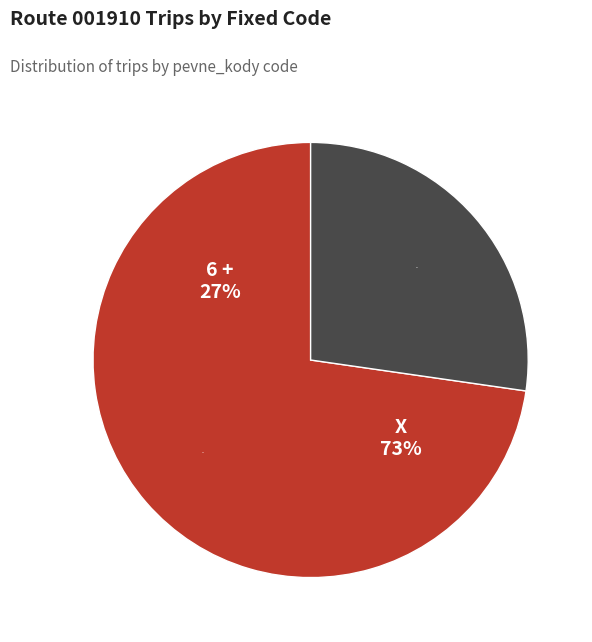

To the nearest percent, what is the average slice percentage?

50%